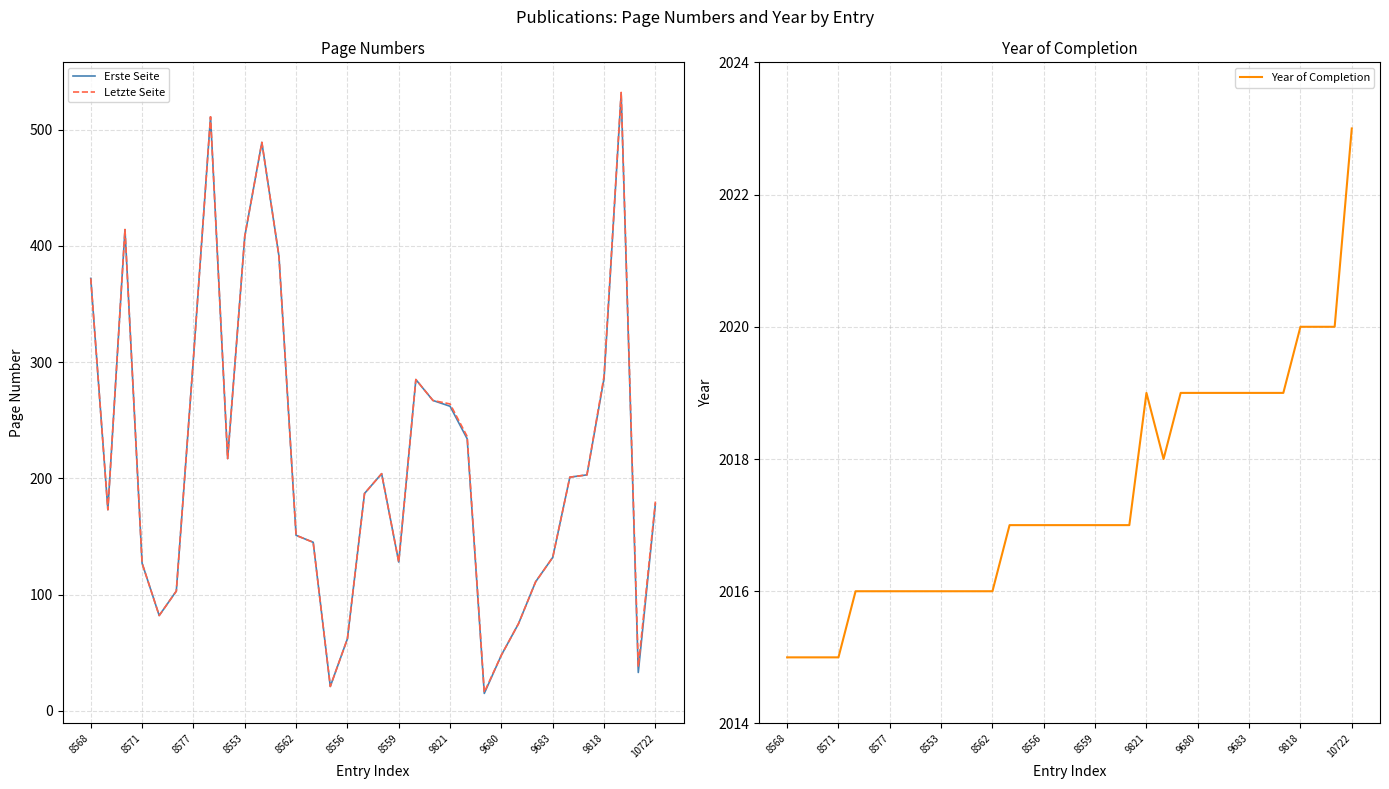

At which category is the sum across all series the highest?

31